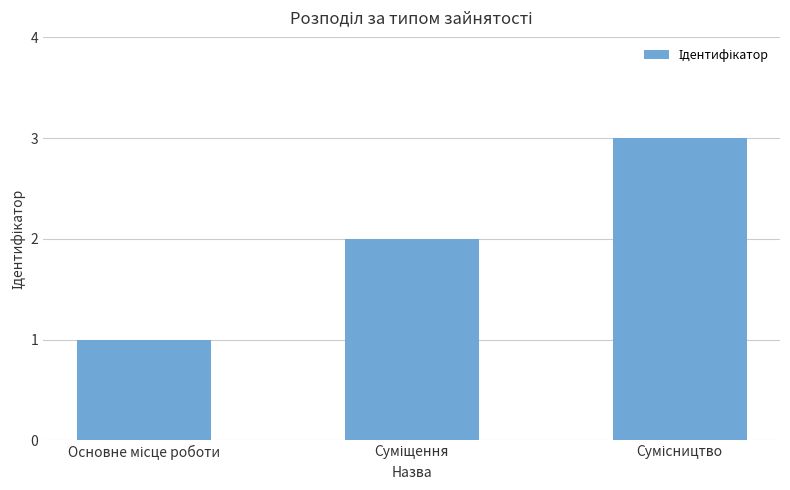

Count the number of data series in this chart.

1